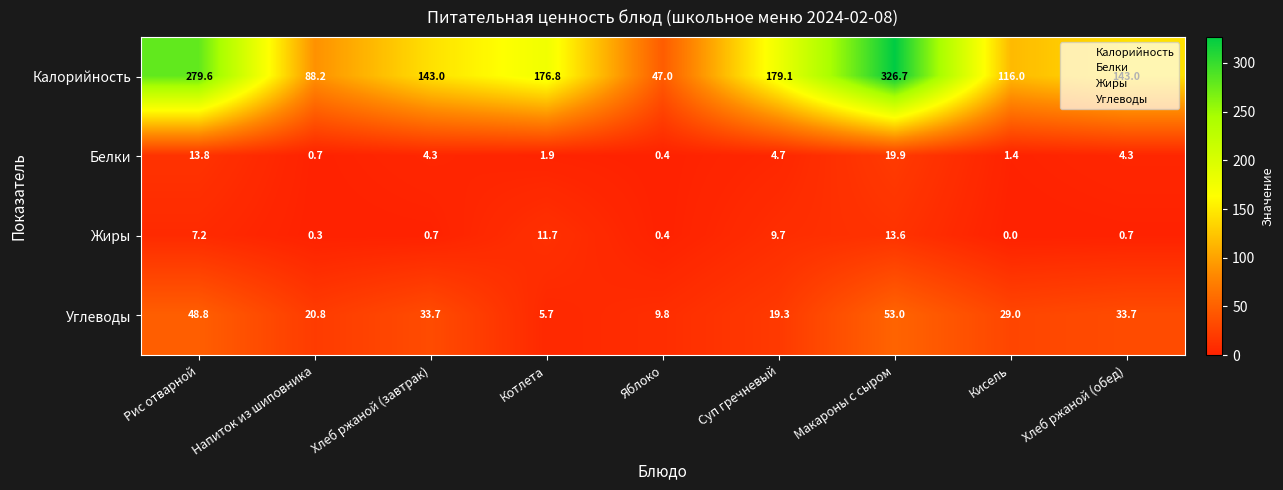

The value of Калорийность at Суп гречневый is 309.9. True or false?

False